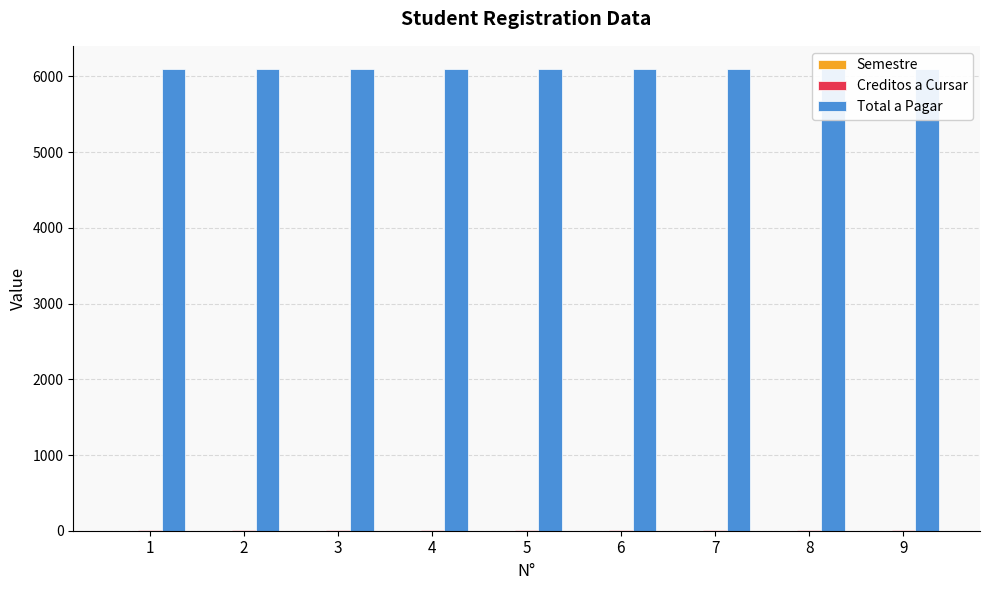

Which series has the largest range (max minus min)?

Semestre